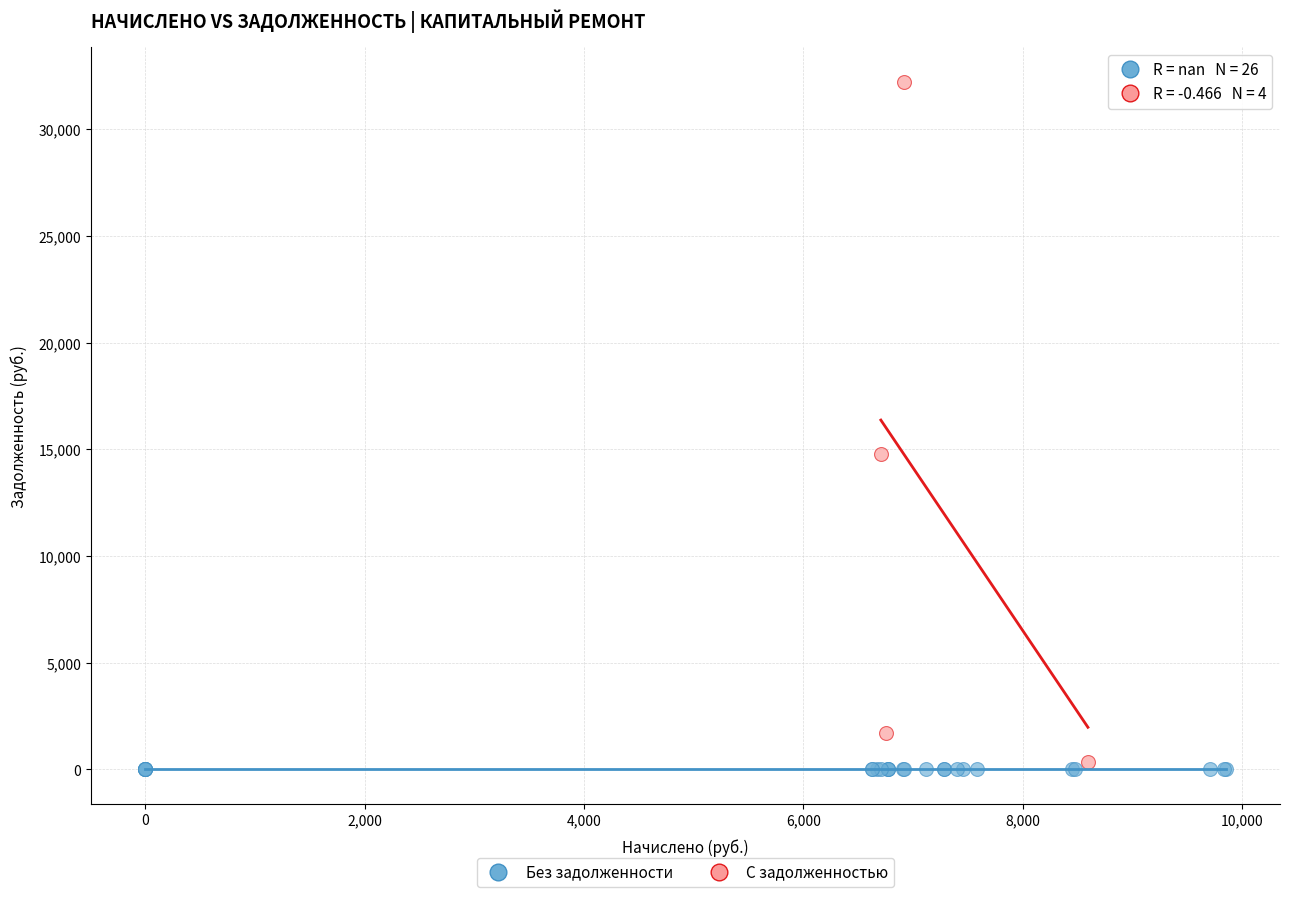

Which series contains the lowest Y value?

Без задолженности